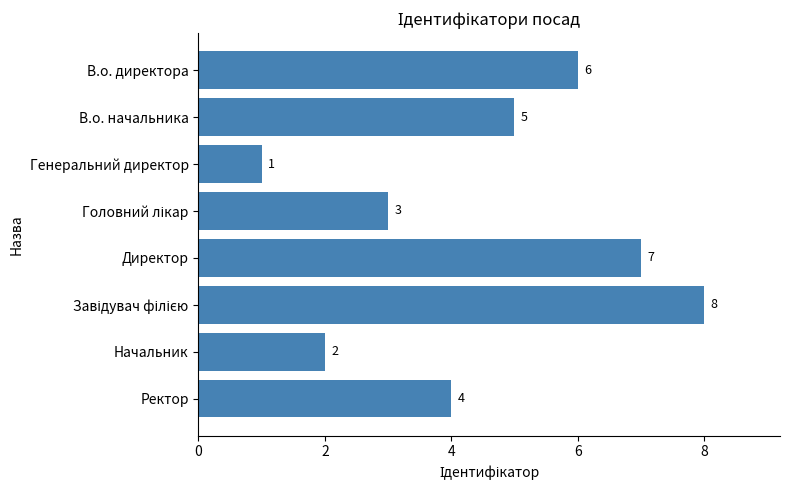

What is the difference between the second highest and minimum values?

6